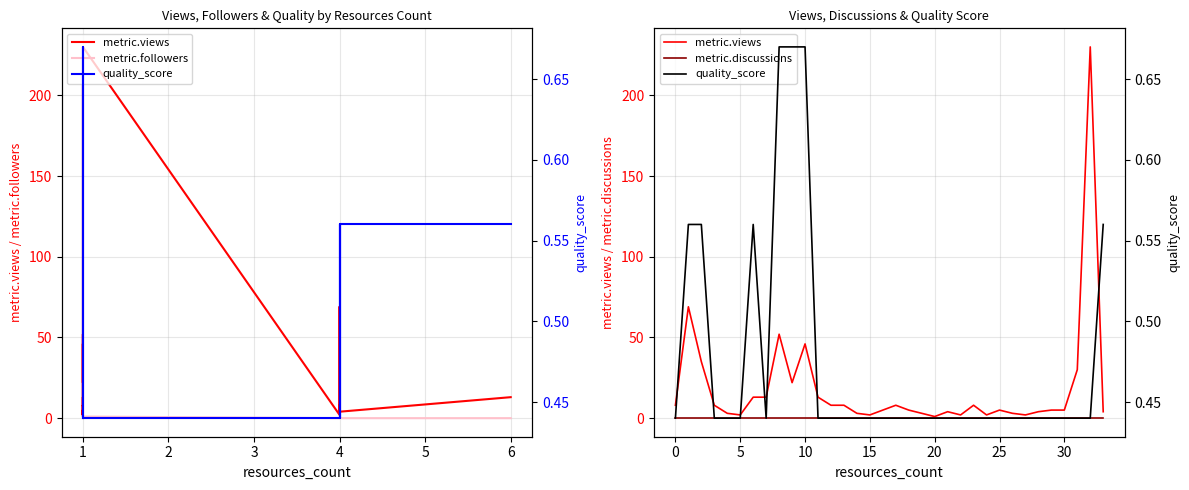

True or false: metric.views and metric.followers intersect in this chart.

False